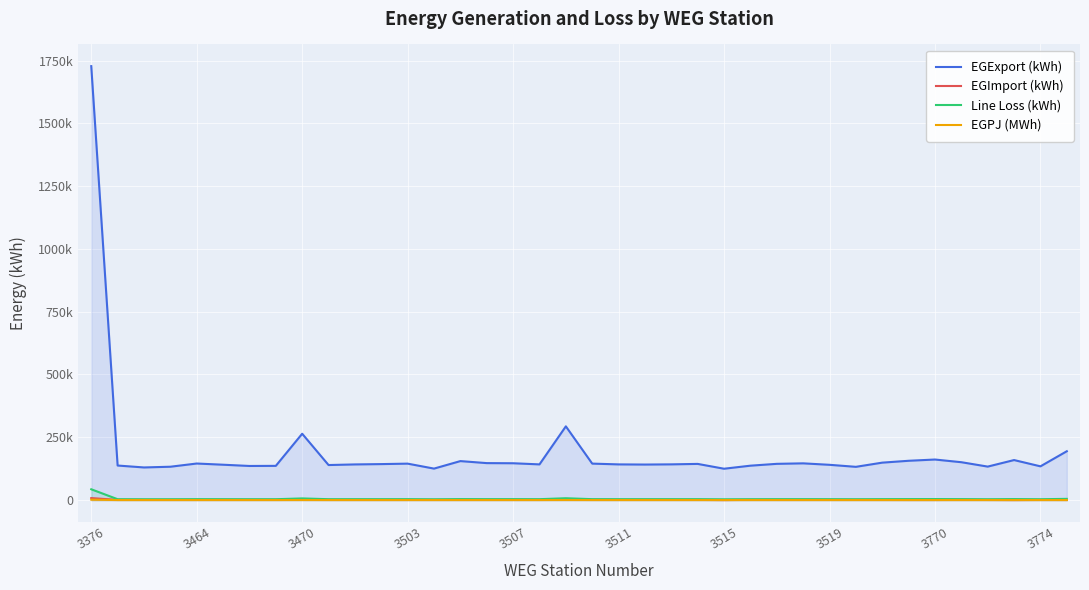

Reading right to left, extract all data points from this chart.

EGExport (kWh): 194424.0	134328.0	159312.0	133284.0	150756.0	161436.0	156456.0	149028.0	132360.0	140400.0	146232.0	144276.0	136944.0	124812.0	144012.0	142212.0	141444.0	142068.0	145164.0	293520.0	142092.0	146616.0	147156.0	155196.0	125304.0	145056.0	143244.0	141948.0	139488.0	264120.0	136212.0	135804.0	140772.0	145524.0	132768.0	129888.0	137544.0	1727700.0
EGImport (kWh): 348.0	552.0	84.0	456.0	708.0	336.0	336.0	480.0	804.0	780.0	732.0	744.0	852.0	48.0	636.0	756.0	756.0	732.0	792.0	1512.0	744.0	744.0	696.0	588.0	744.0	660.0	516.0	732.0	732.0	1176.0	768.0	804.0	756.0	564.0	744.0	816.0	768.0	7950.0
Line Loss (kWh): 4837.0	3342.0	3964.0	3316.0	3751.0	4016.0	3893.0	3708.0	3293.0	3493.0	3638.0	3590.0	3407.0	3105.0	3583.0	3538.0	3519.0	3535.0	3612.0	7303.0	3535.0	3648.0	3661.0	3861.0	3117.0	3609.0	3564.0	3532.0	3470.0	6571.0	3389.0	3379.0	3502.0	3621.0	3303.0	3232.0	3422.0	42984.0
EGPJ (MWh): 189.2	130.4	155.3	129.5	146.3	157.1	152.2	144.8	128.3	136.1	141.9	139.9	132.7	121.7	139.8	137.9	137.2	137.8	140.8	284.7	137.8	142.2	142.8	150.7	121.4	140.8	139.2	137.7	135.3	256.4	132.1	131.6	136.5	141.3	128.7	125.8	133.4	1676.8